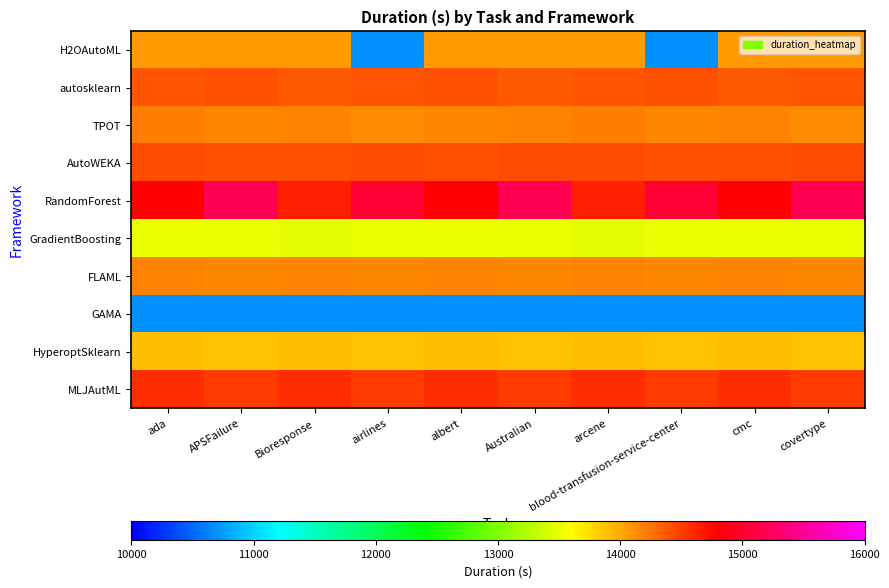

Rank the series at Australian from highest to lowest value.

RandomForest, MLJAutML, AutoWEKA, autosklearn, TPOT, FLAML, H2OAutoML, HyperoptSklearn, GradientBoosting, GAMA